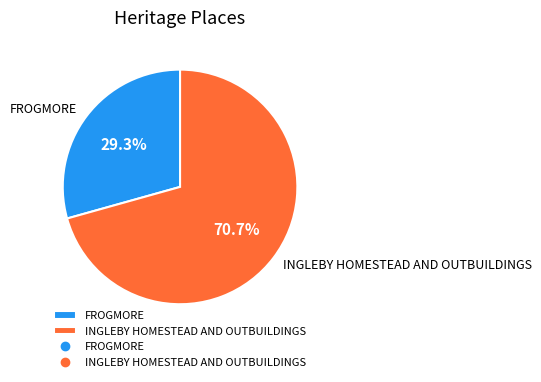

Does INGLEBY HOMESTEAD AND OUTBUILDINGS represent more than half of the total?

Yes